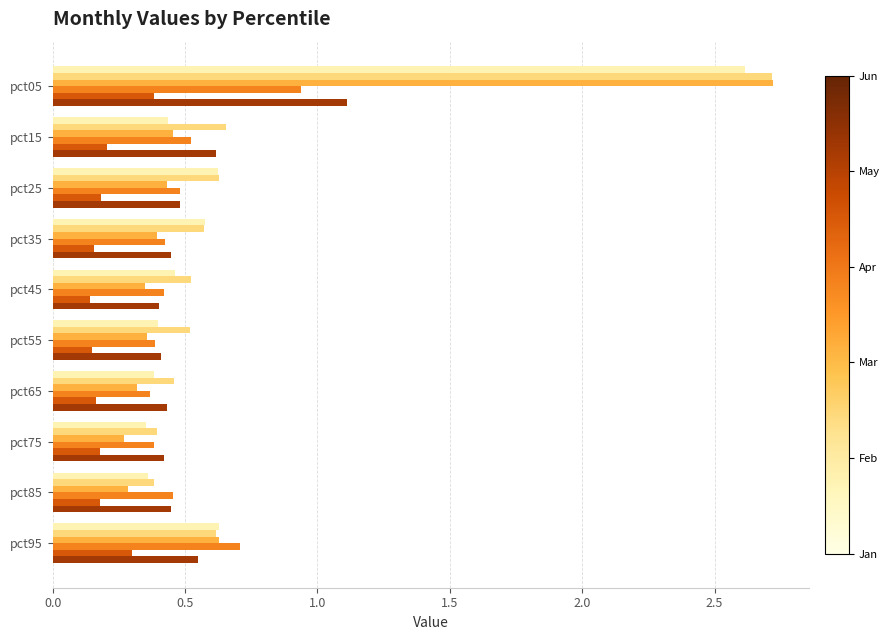

What is the maximum value shown in the chart?

2.7